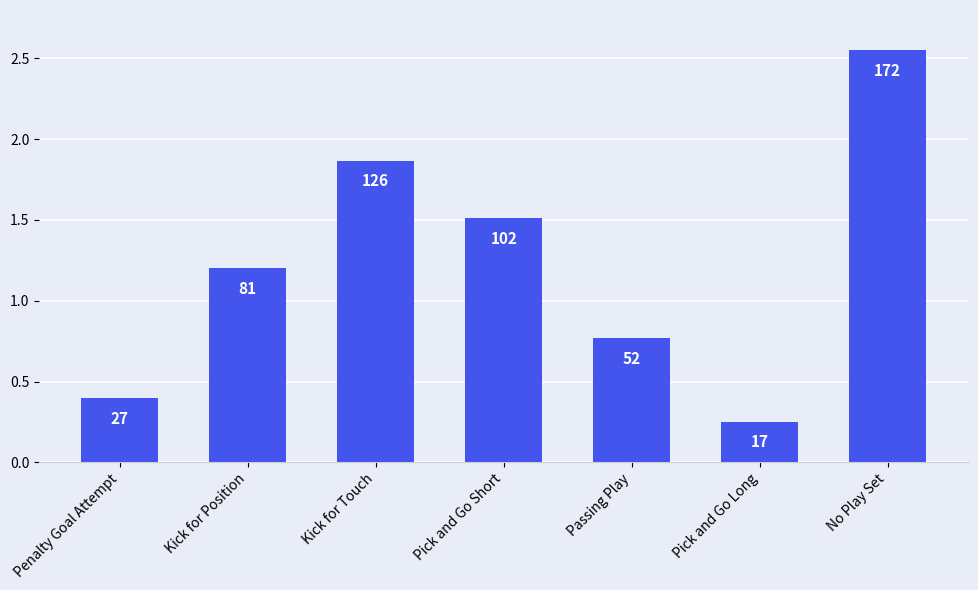

What is the sum of all values?

8.6